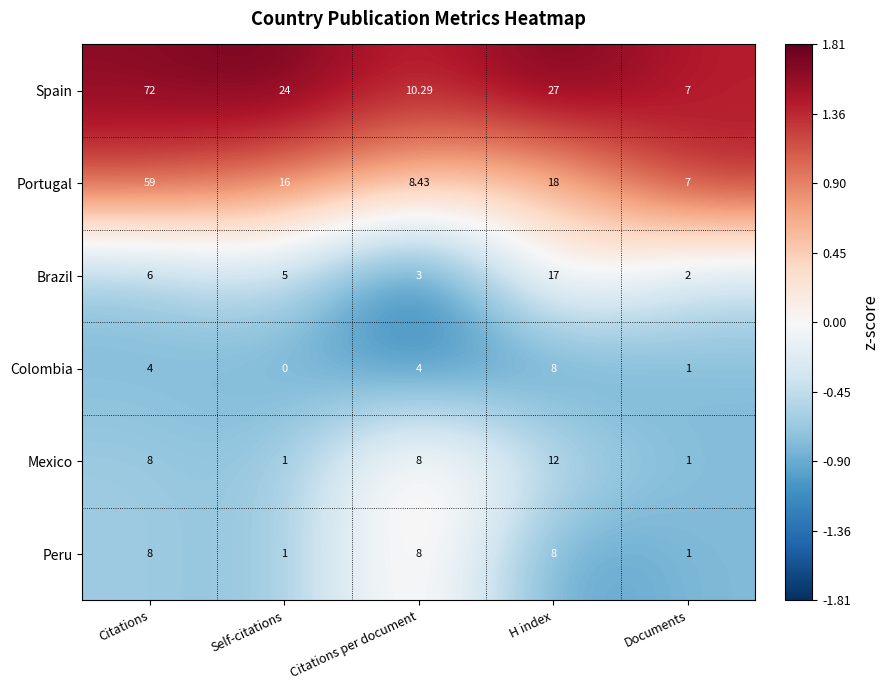

What is the difference between the highest and lowest values at Citations?

68.0